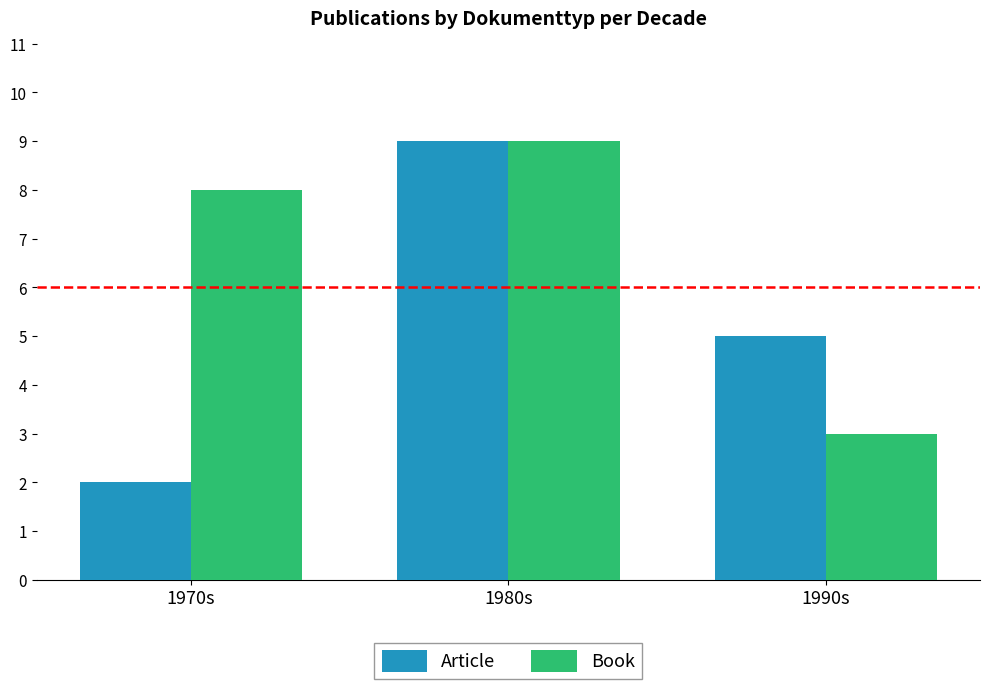

Is the value of Article at 1990s greater than the value of Book at 1980s?

No